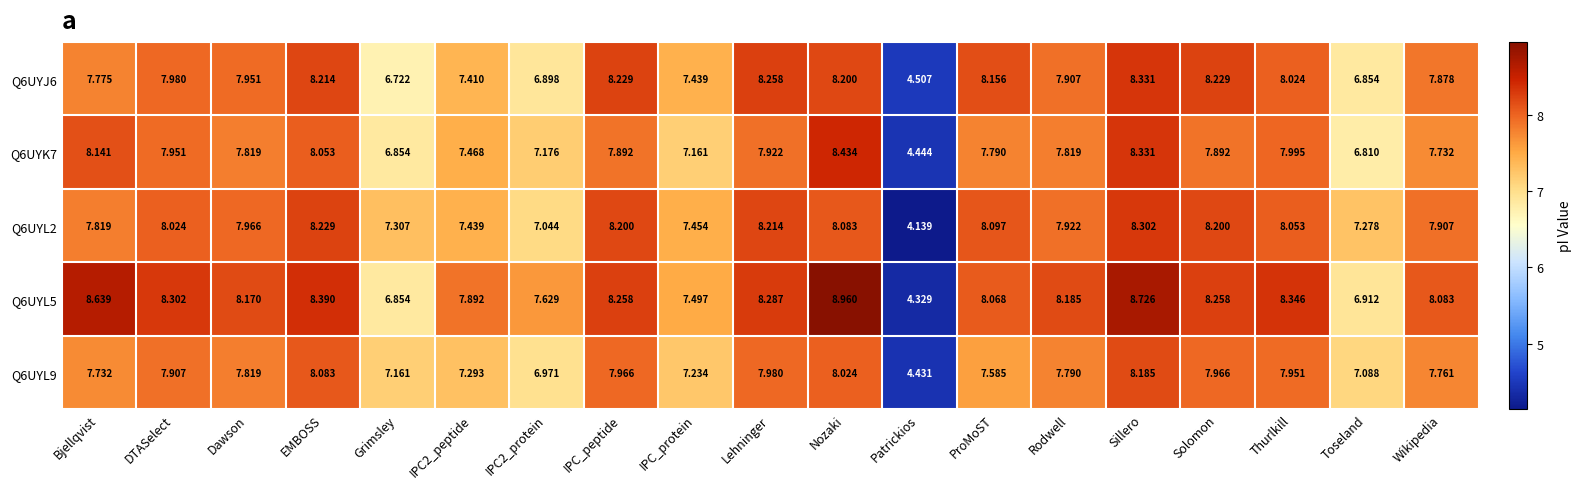

At which category is the sum across all series the highest?

Sillero